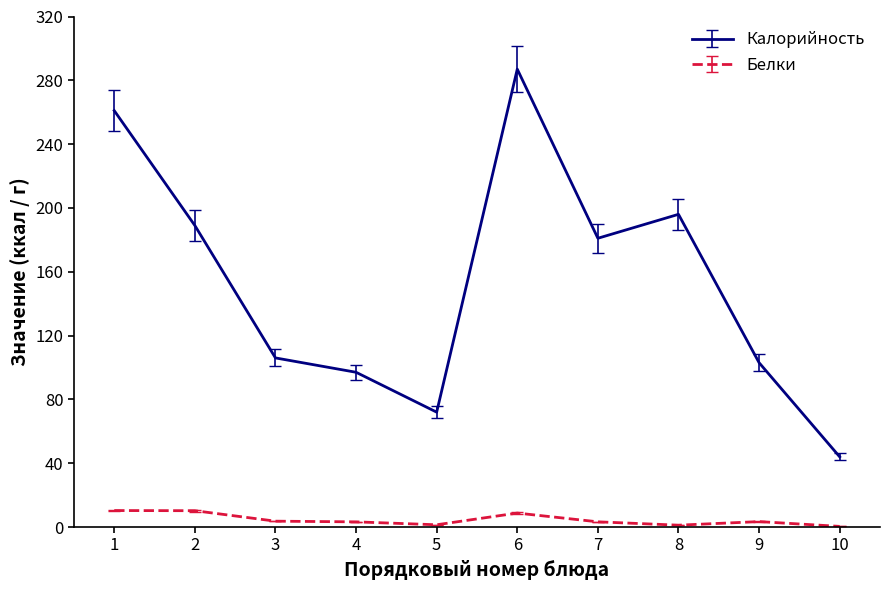

True or false: Калорийность has a value of 196.0 at 8.

True